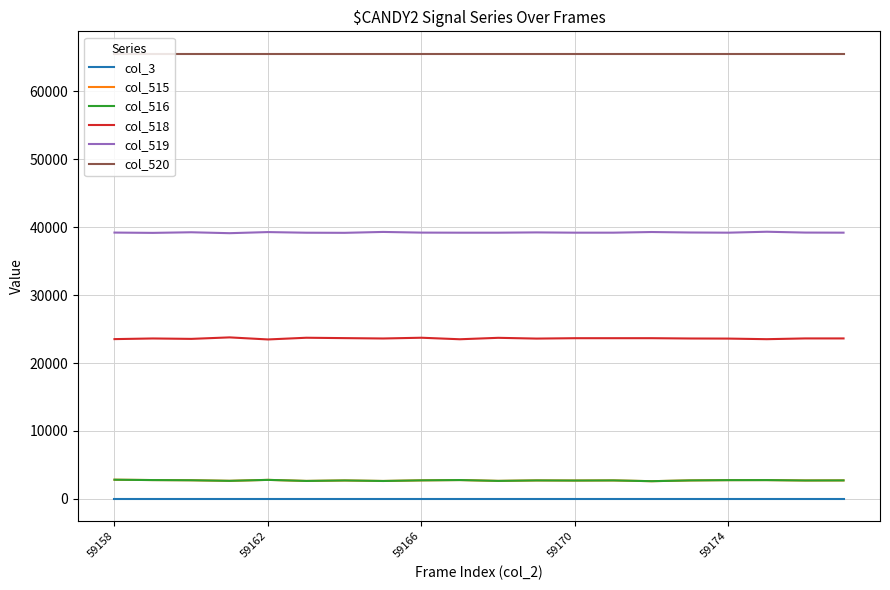

What is the greatest value displayed?

65535